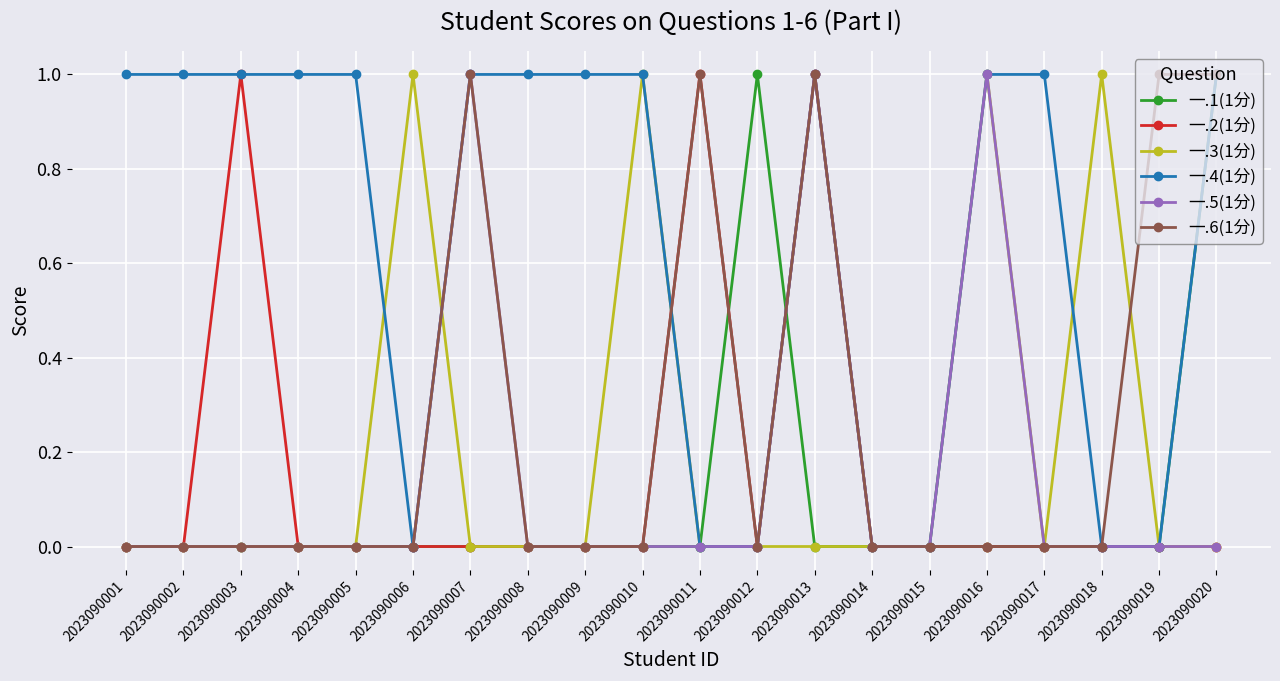

True or false: 一.6(1分) has more than 1 interior local peaks.

True